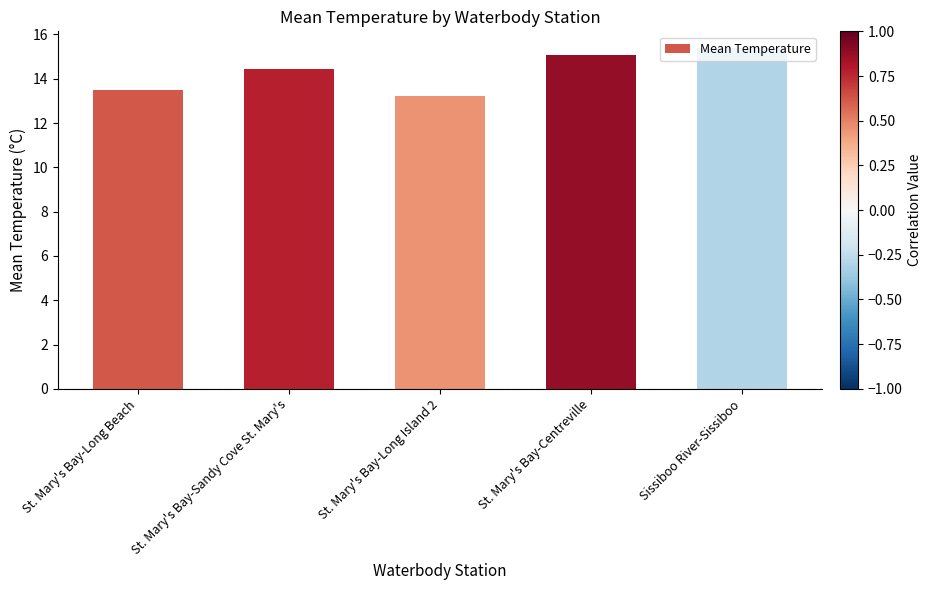

List the labels in order of value, largest first.

Sissiboo River-Sissiboo, St. Mary's Bay-Centreville, St. Mary's Bay-Sandy Cove St. Mary's, St. Mary's Bay-Long Beach, St. Mary's Bay-Long Island 2